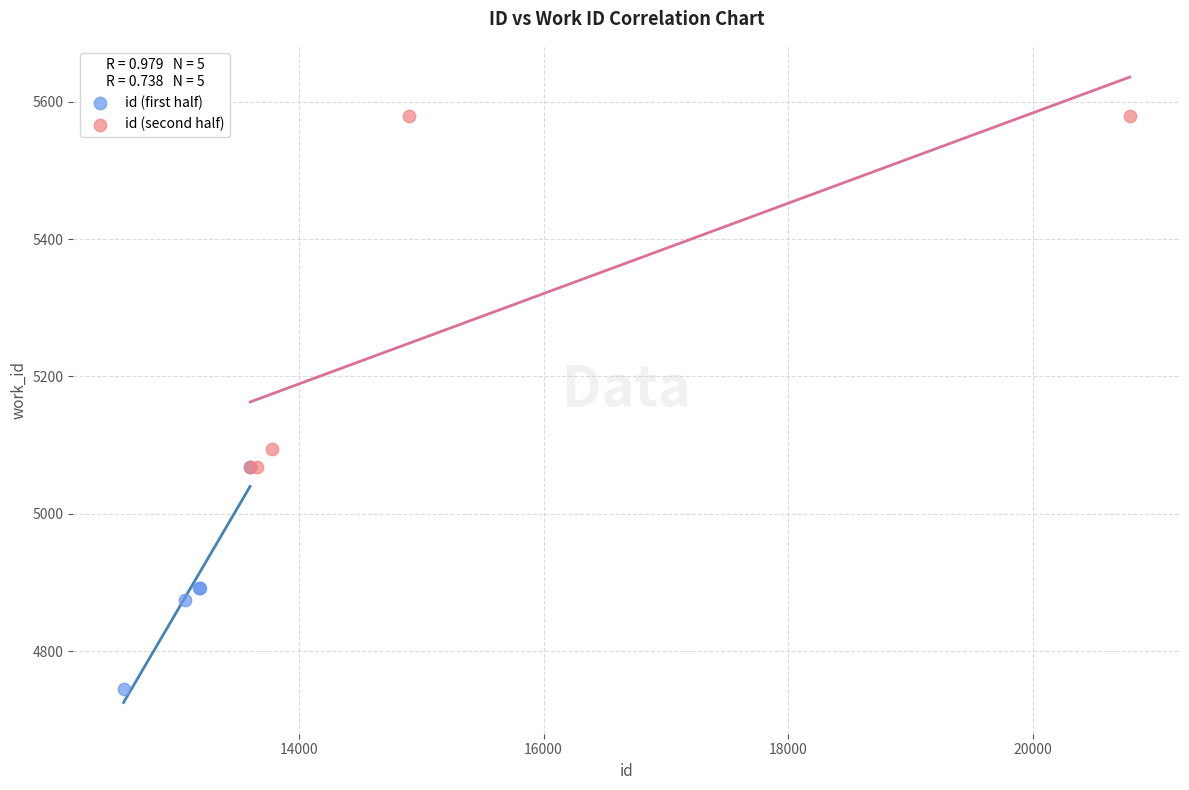

Which series reaches the maximum Y coordinate?

id (second half)